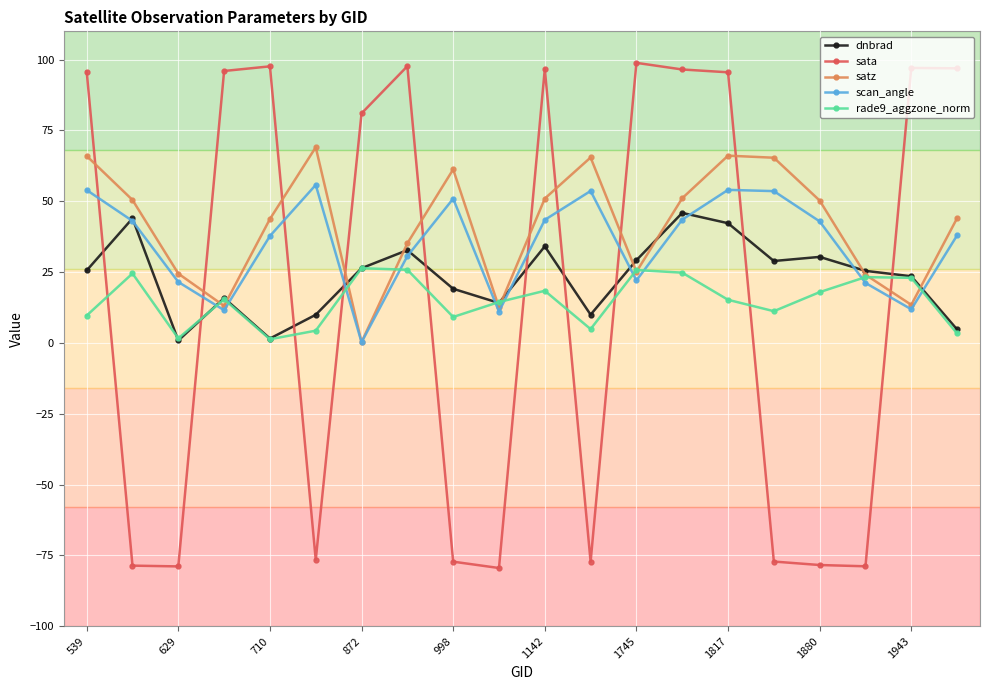

What is the greatest value displayed?

98.9